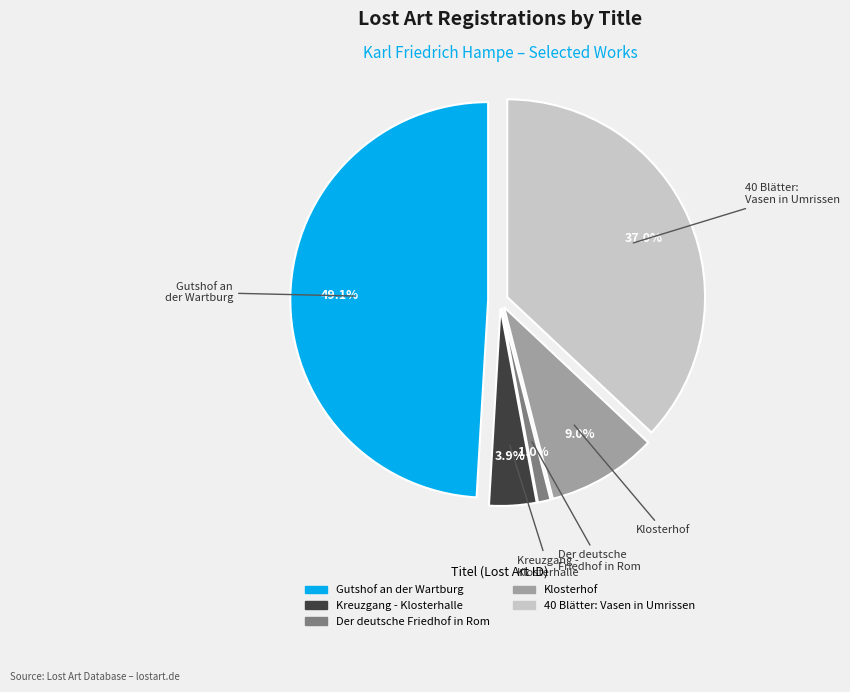

Is Kreuzgang - Klosterhalle the majority of the pie?

No